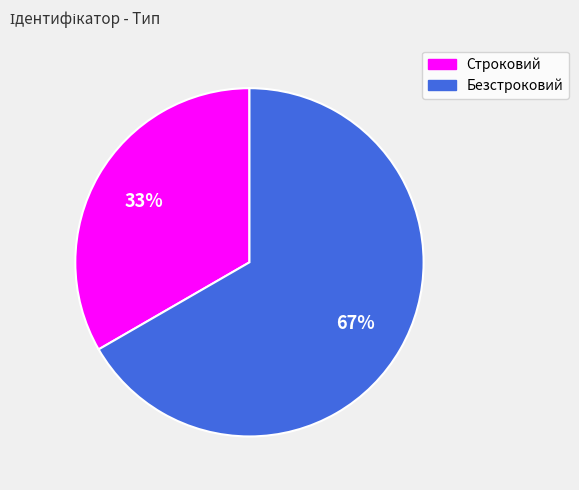

To the nearest percent, what percentage of the pie is Строковий?

33%